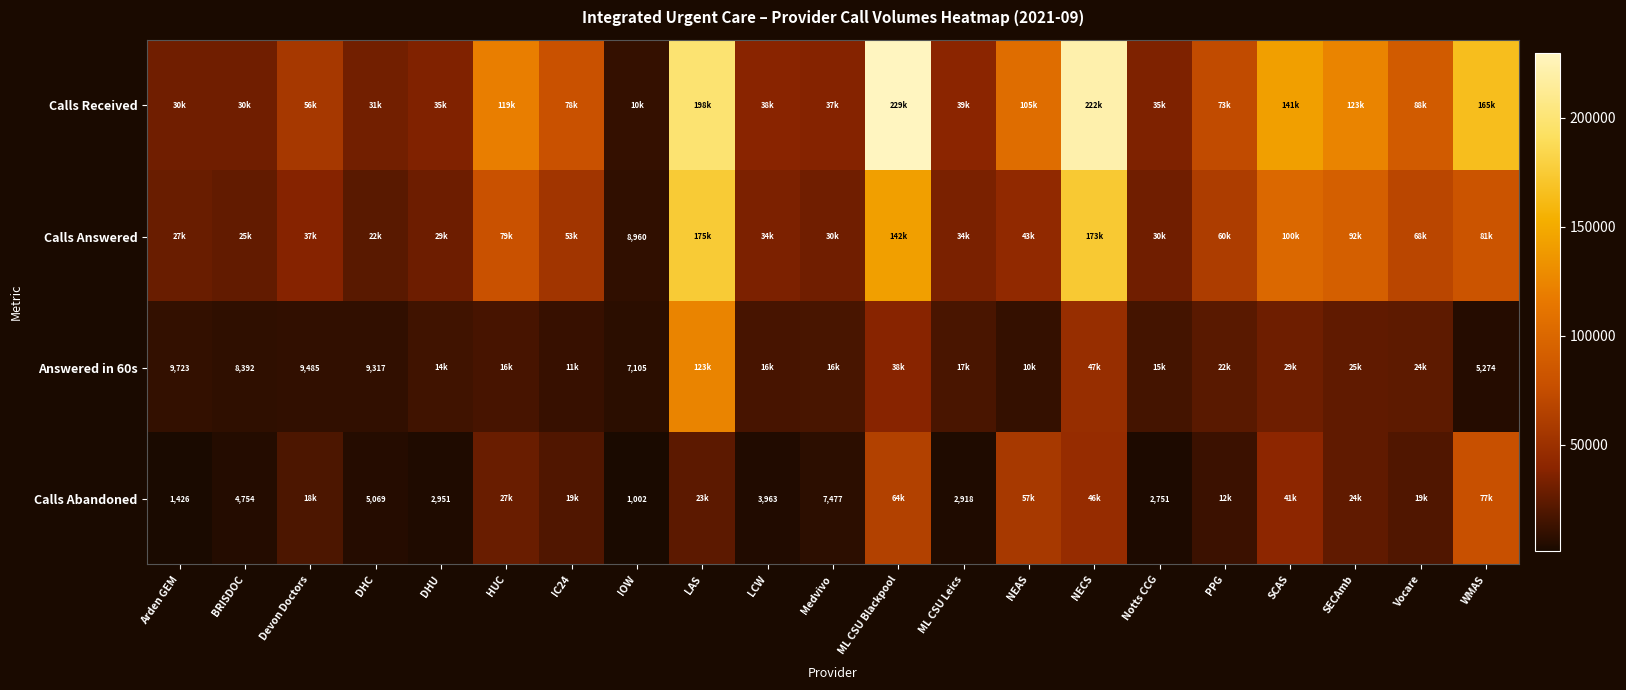

Is it true that Calls Abandoned equals 1325 at DHC?

False